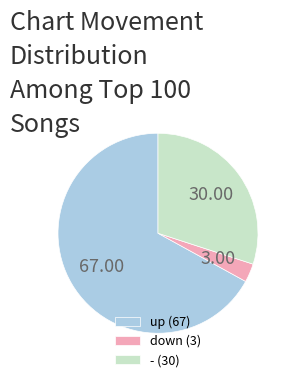

Which has a higher value, - (30) or down (3)?

- (30)